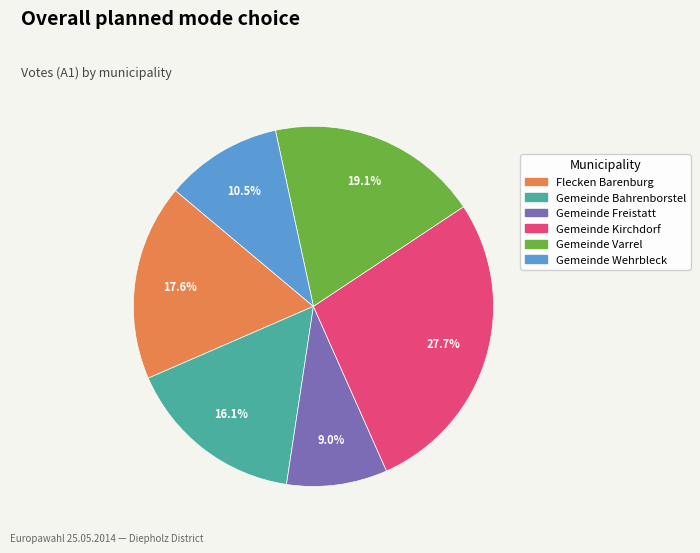

Combined, do Gemeinde Wehrbleck and Gemeinde Freistatt account for over 50%?

No